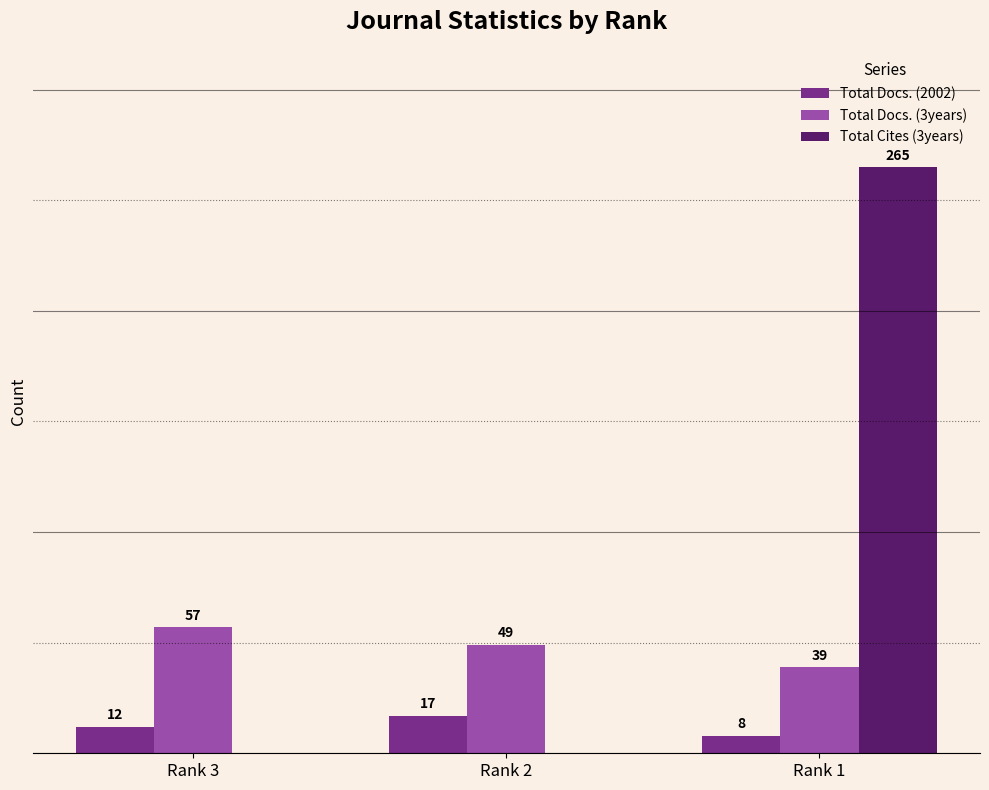

Which series has the largest total across all categories?

Total Cites (3years)